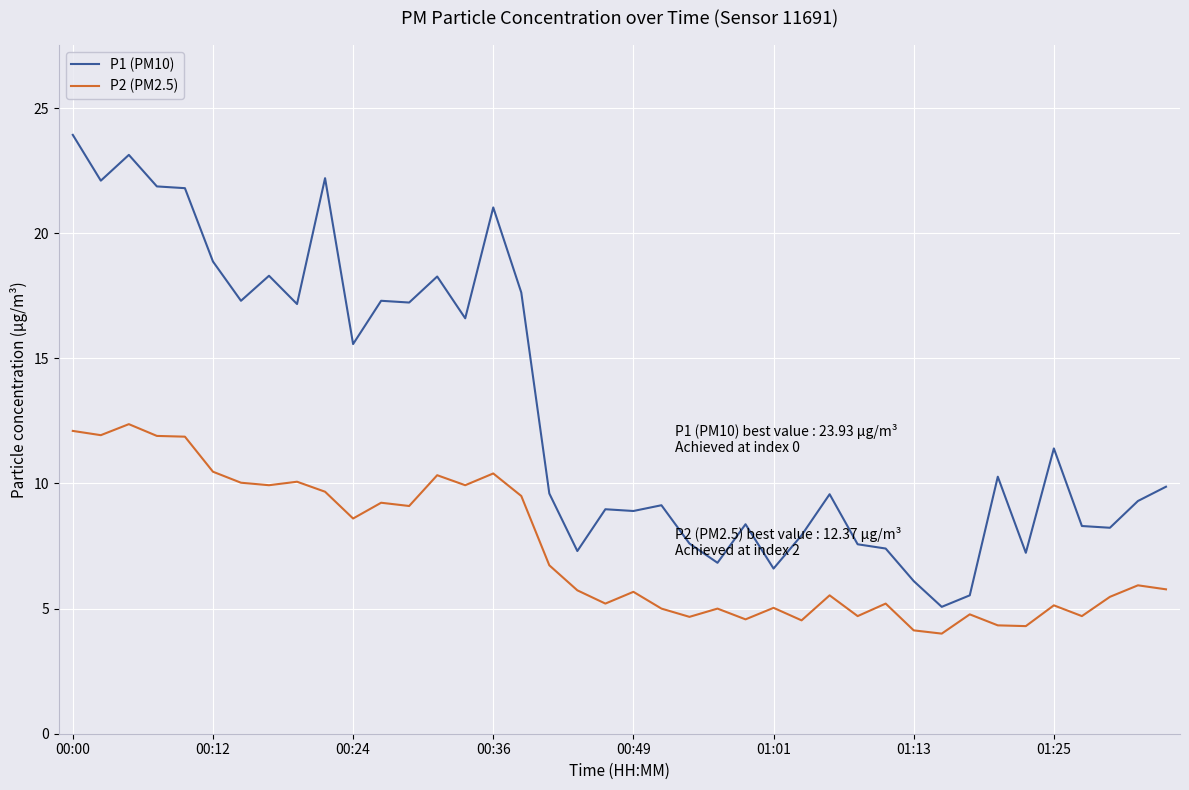

List the series in order of their peak value, highest first.

P1 (PM10), P2 (PM2.5)